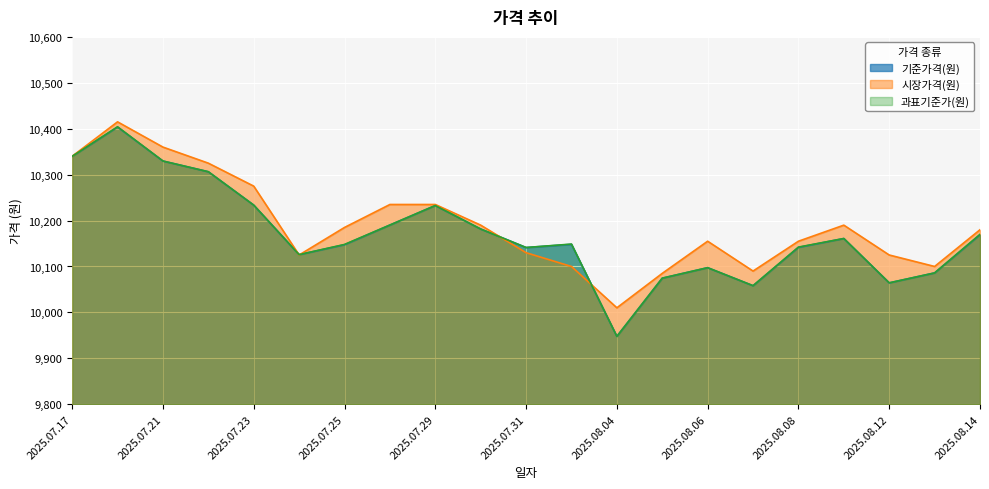

Between 2025.07.31 and 2025.08.04, which is larger?

2025.07.31